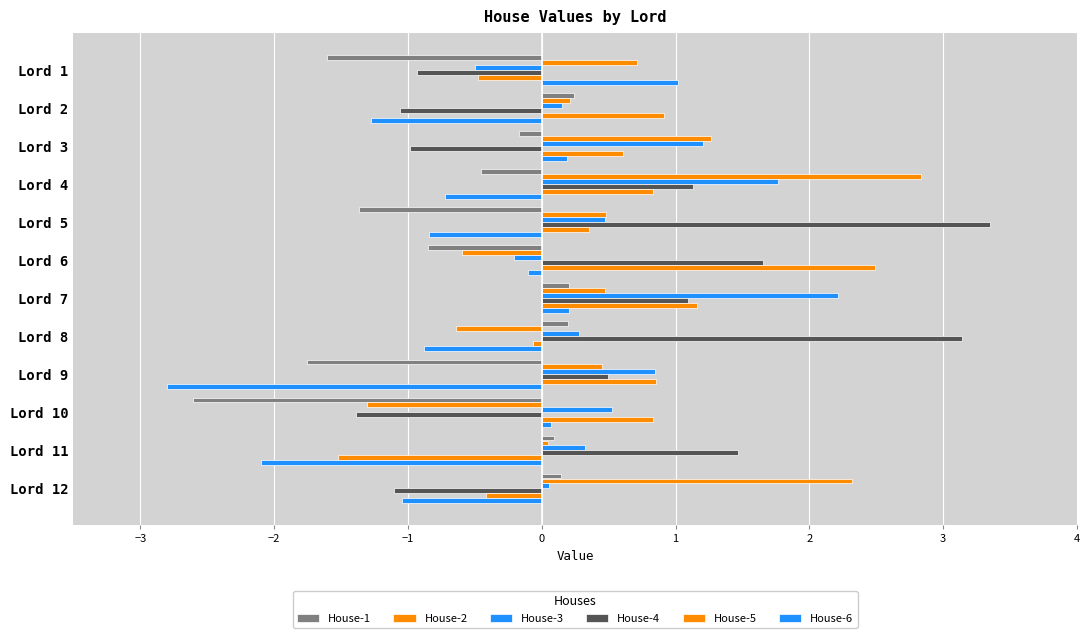

How many series are shown in this chart?

6